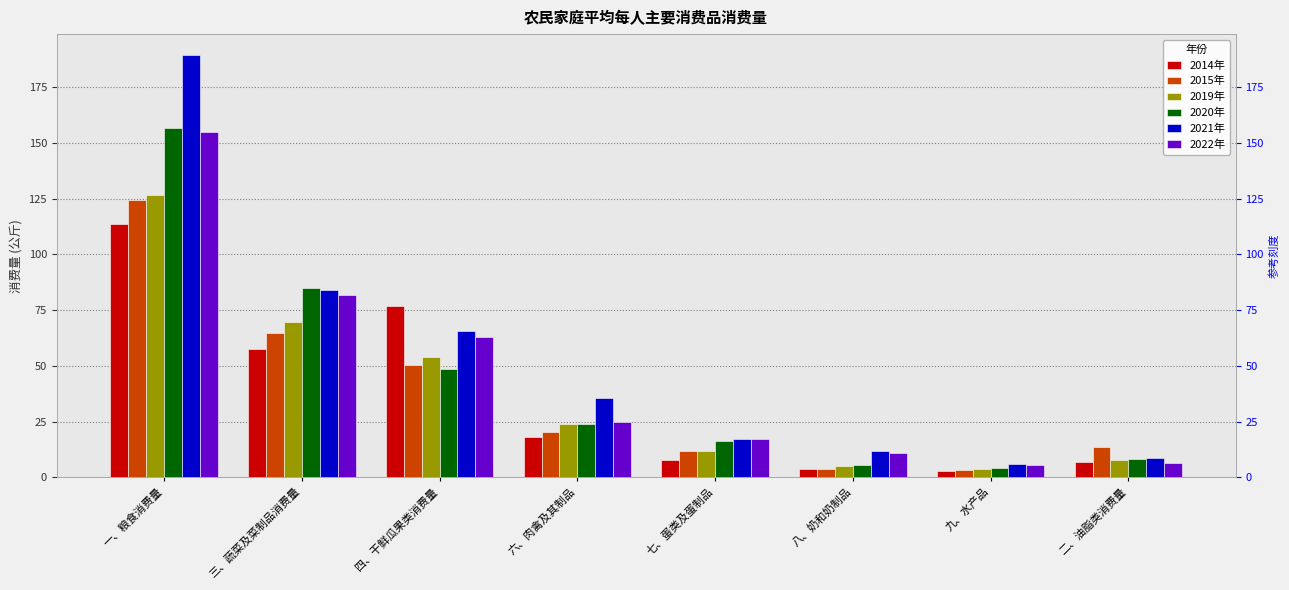

Which category has the lowest value across all series?

九、水产品